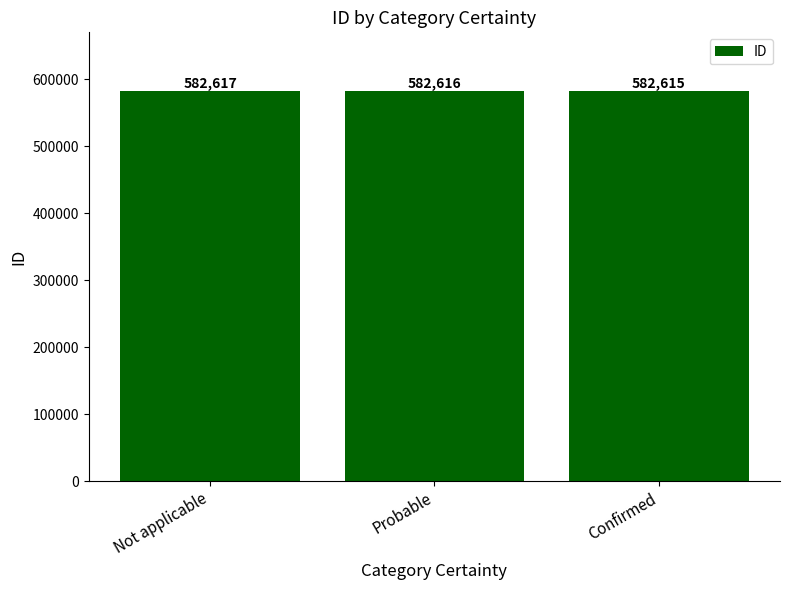

True or false: the data shows 582615 at Confirmed.

True